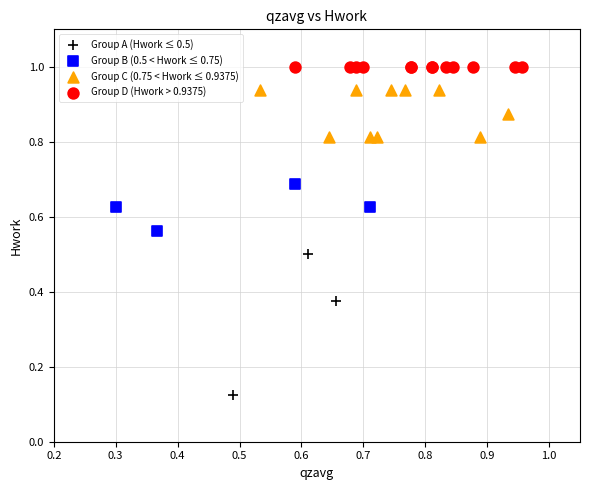

Which series reaches the maximum Y coordinate?

Group D (Hwork > 0.9375)